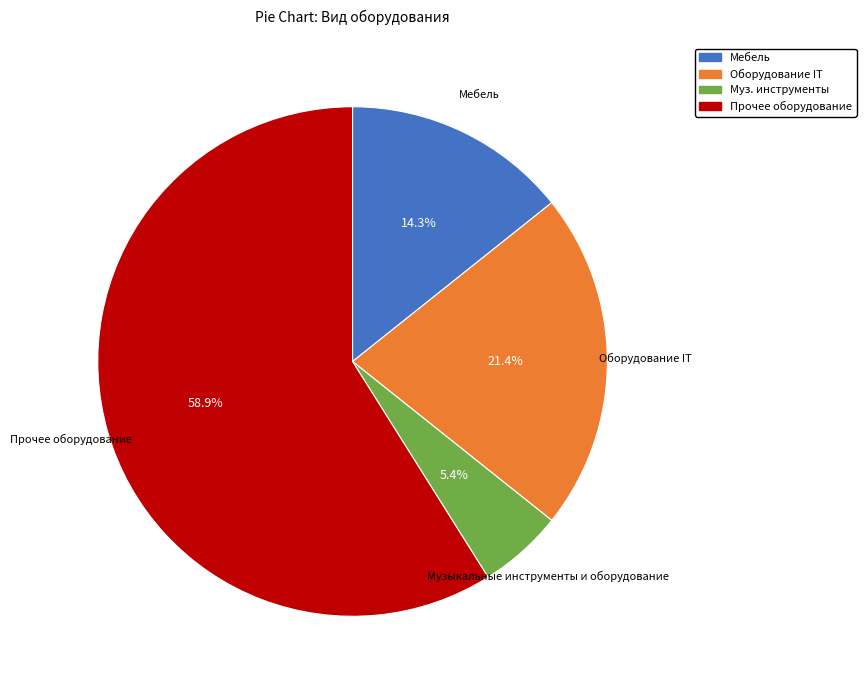

Is there a majority slice in this chart?

Yes